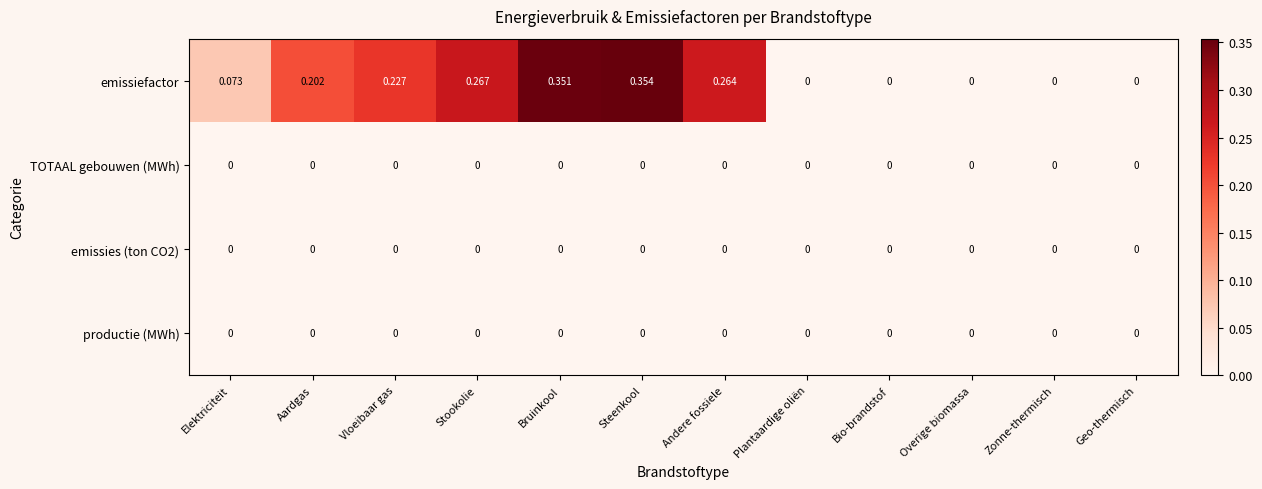

Which label corresponds to the largest value in the chart?

Steenkool